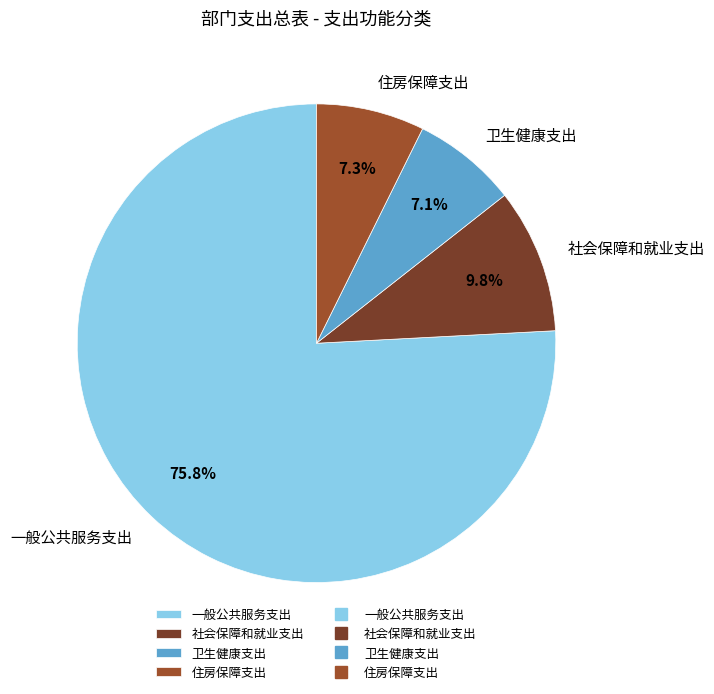

Does 一般公共服务支出 represent more than half of the total?

Yes